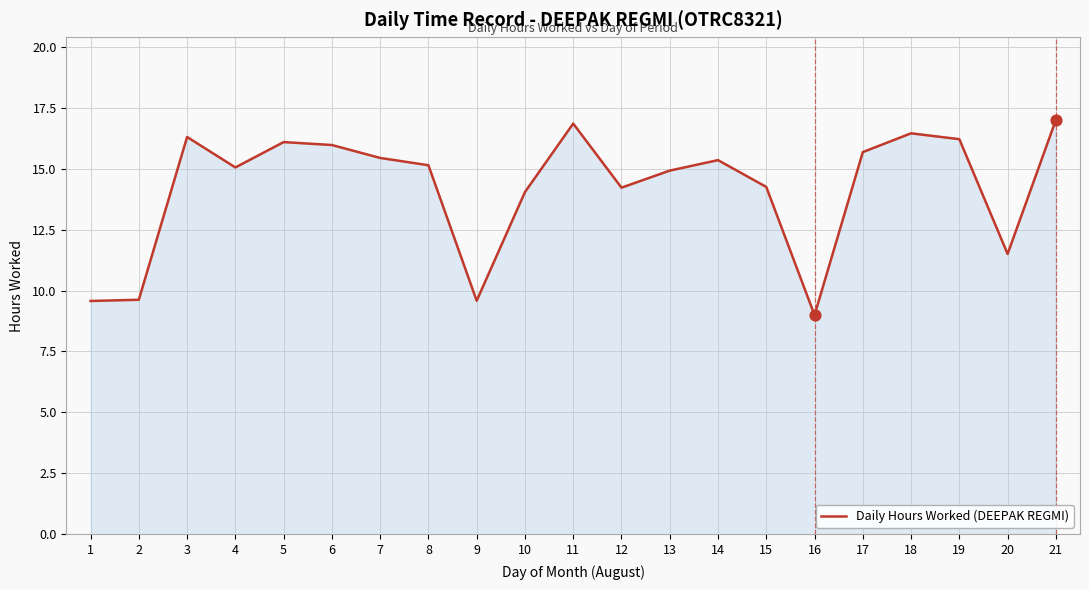

What is the ratio of the value at 1 to the value at 4?

0.6